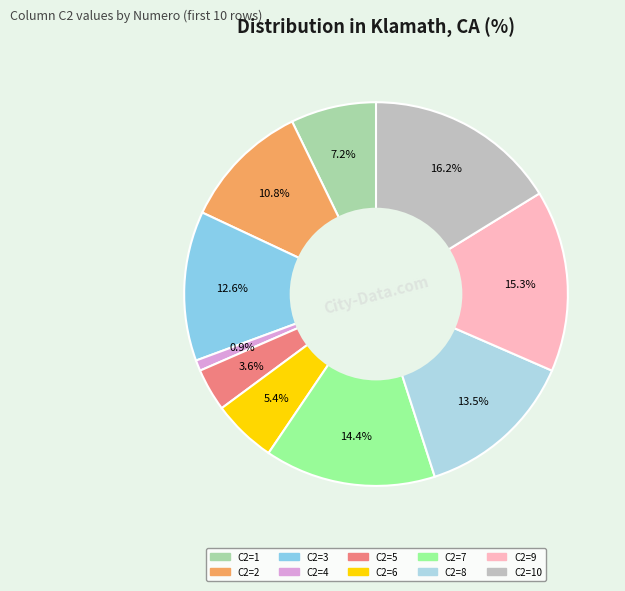

Rank the categories by value from highest to lowest.

C2=10, C2=9, C2=7, C2=8, C2=3, C2=2, C2=1, C2=6, C2=5, C2=4